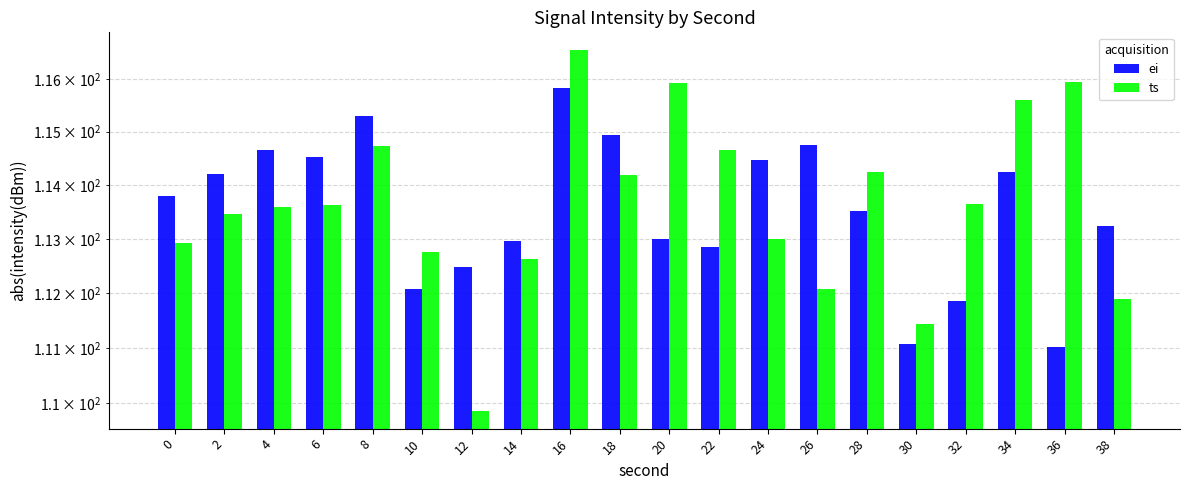

What is the difference between the maximum and minimum values in the ts series?

6.7